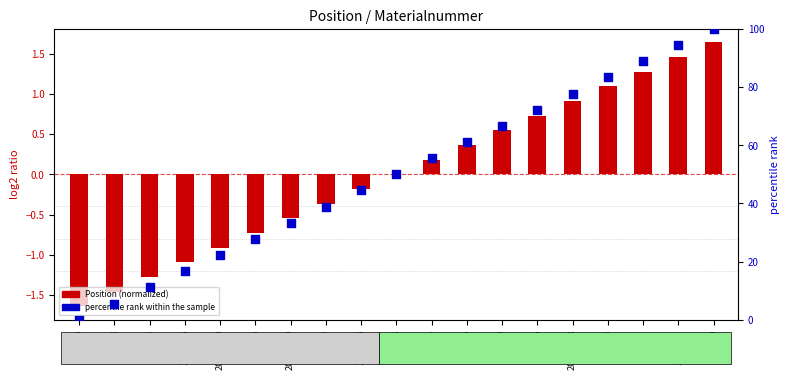

What are all the series names shown in the legend?

Position (normalized), percentile rank within the sample